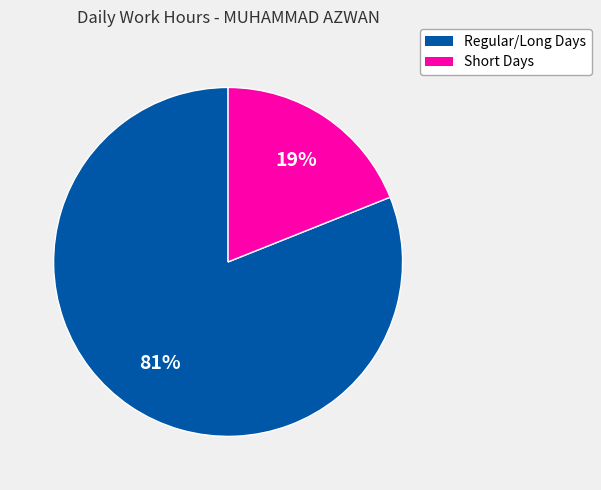

Count the number of slices in the pie.

2